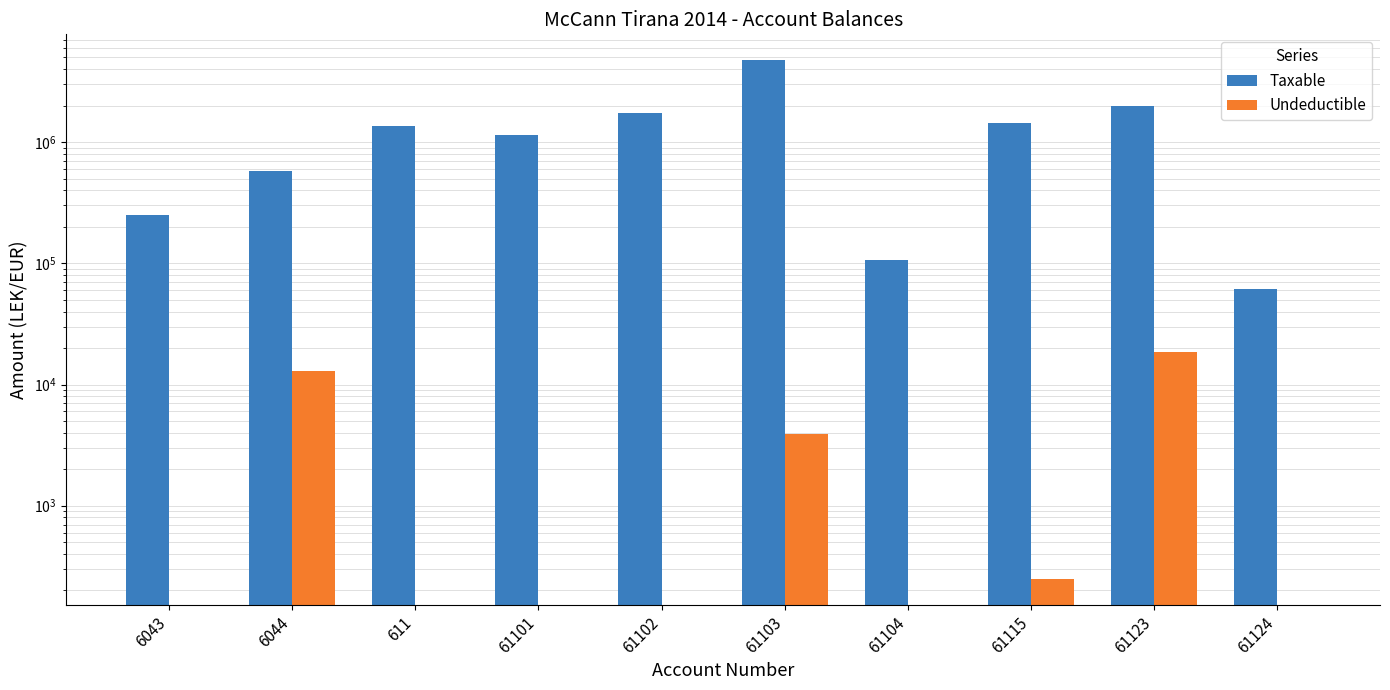

Which series has the largest range (max minus min)?

Taxable